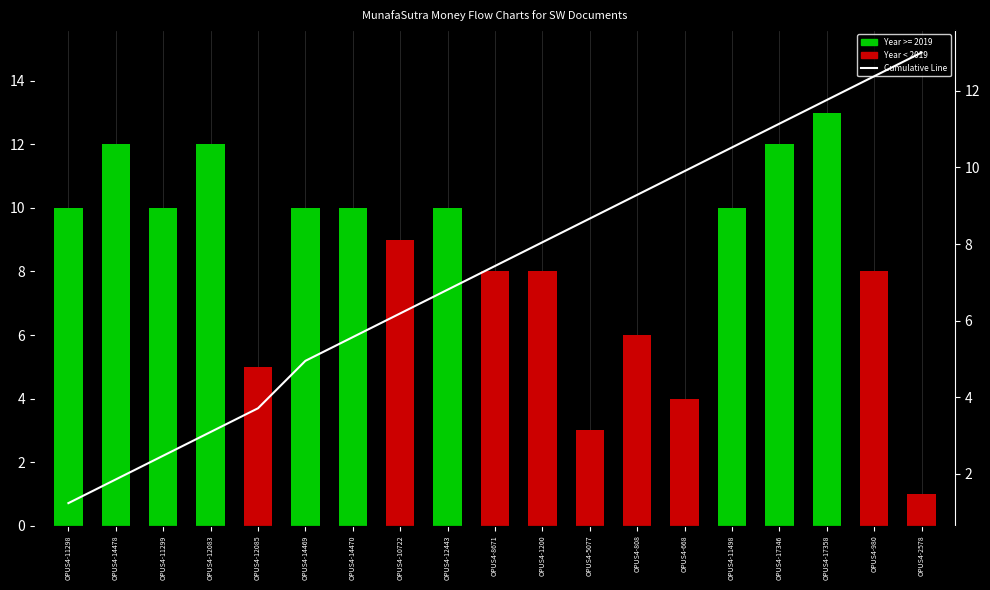

What is the difference between the second highest and minimum values in the Document Year (normalized) series?

11.0